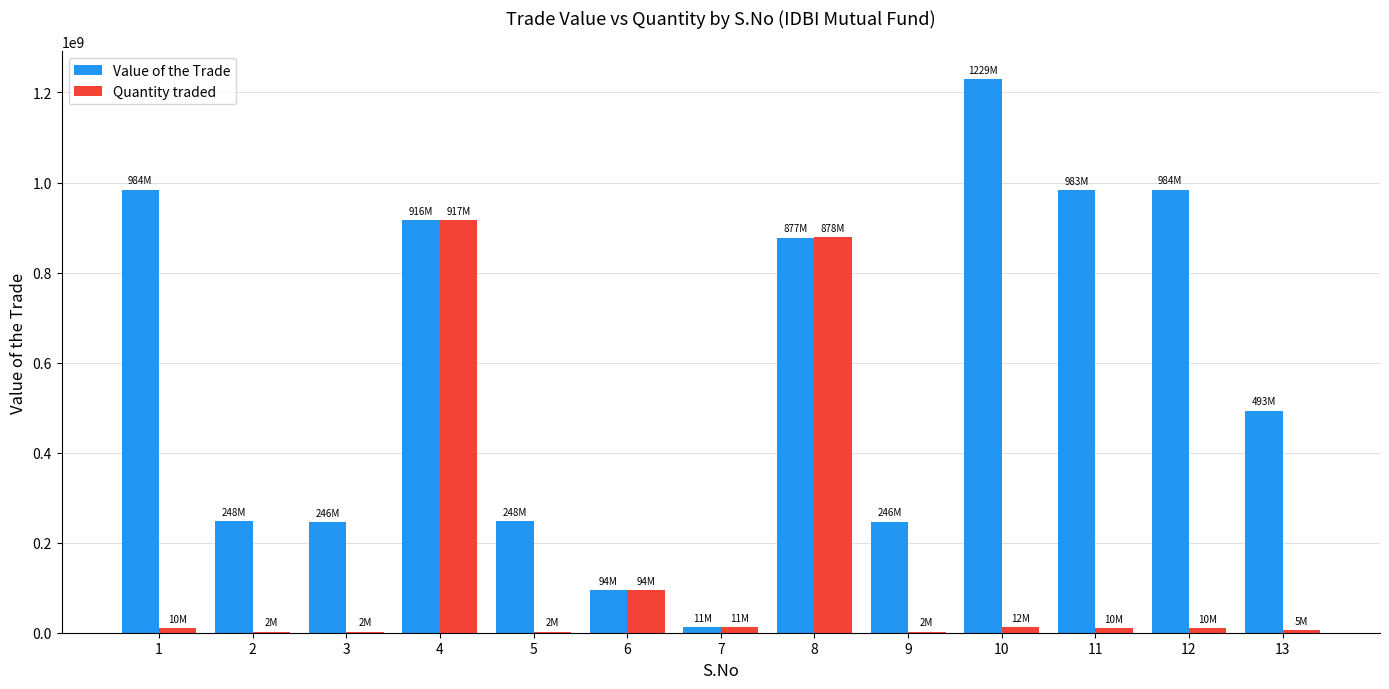

The value of Value of the Trade at 4 is 916962039. True or false?

True